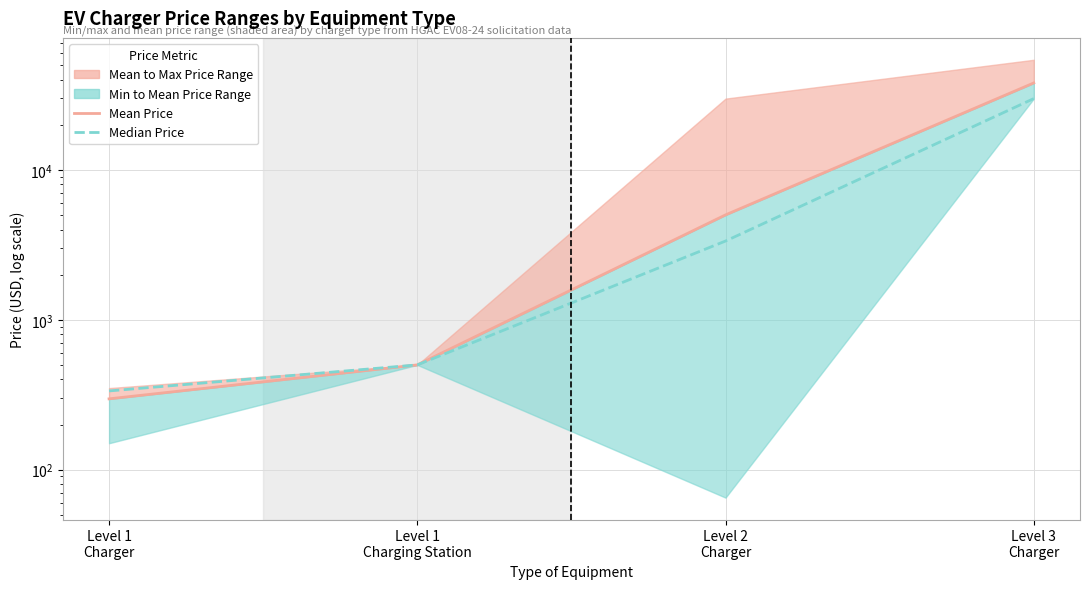

True or false: Mean Price has a value of 1690.3 at Level 2
Charger.

False